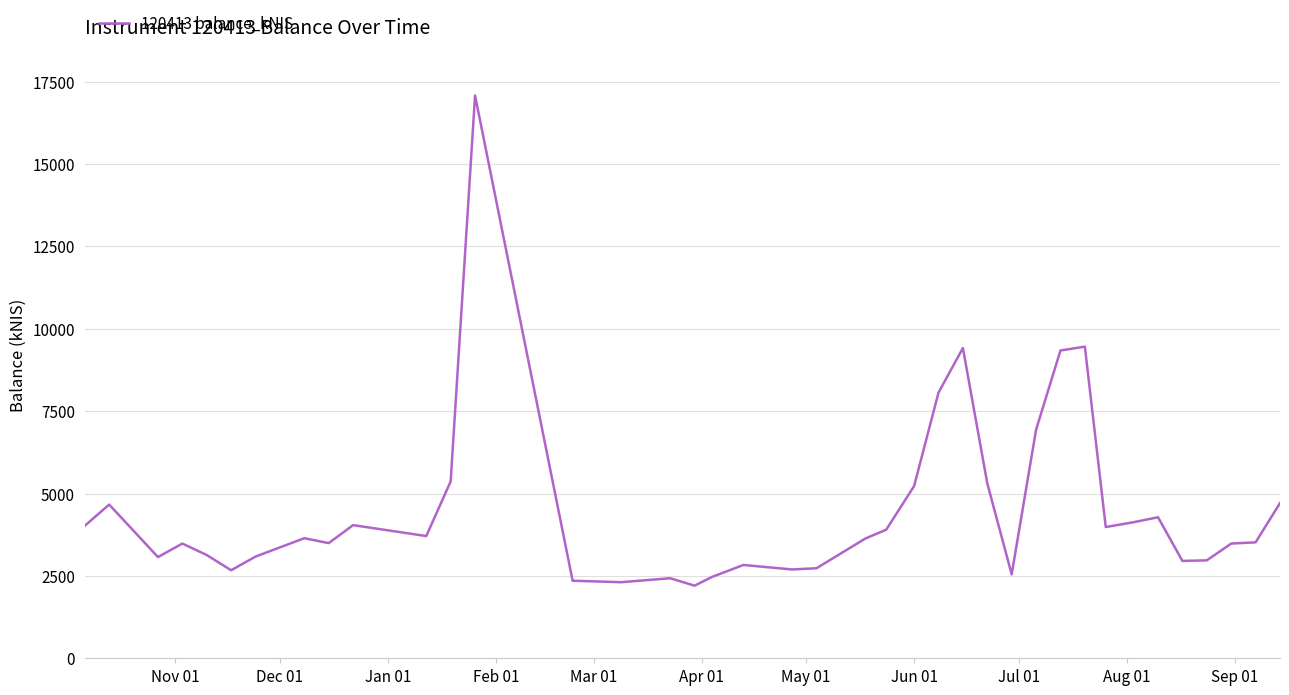

What is the maximum value shown in the chart?

17077.2